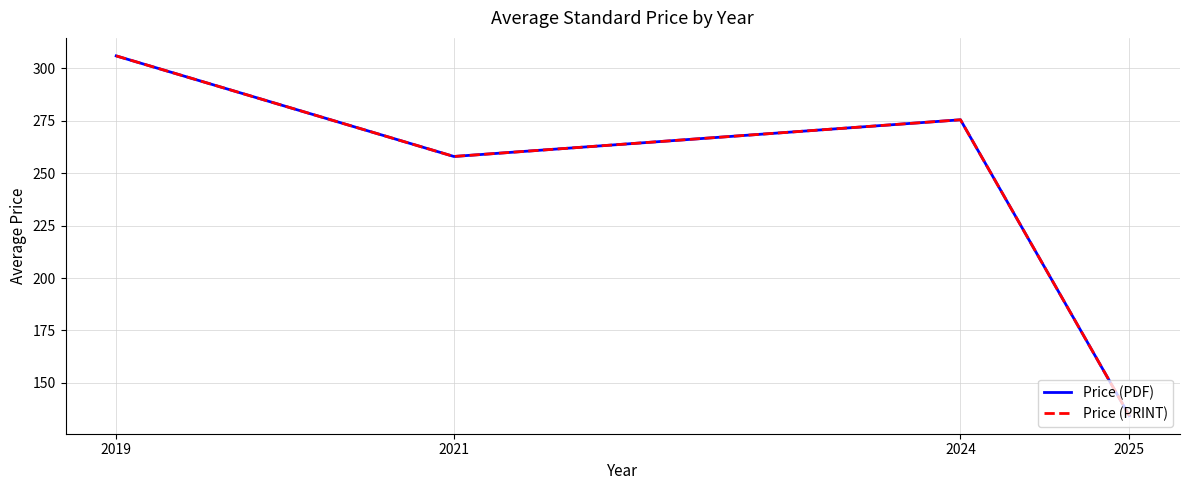

What is the difference between the second highest and second lowest values in the Price (PDF) series?

17.5